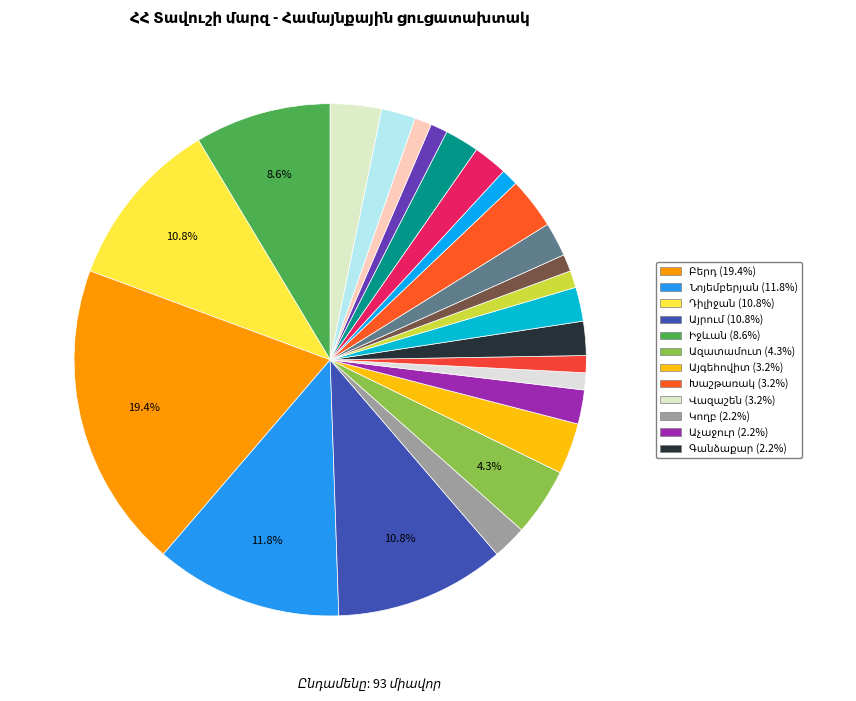

Count the number of slices in the pie.

24